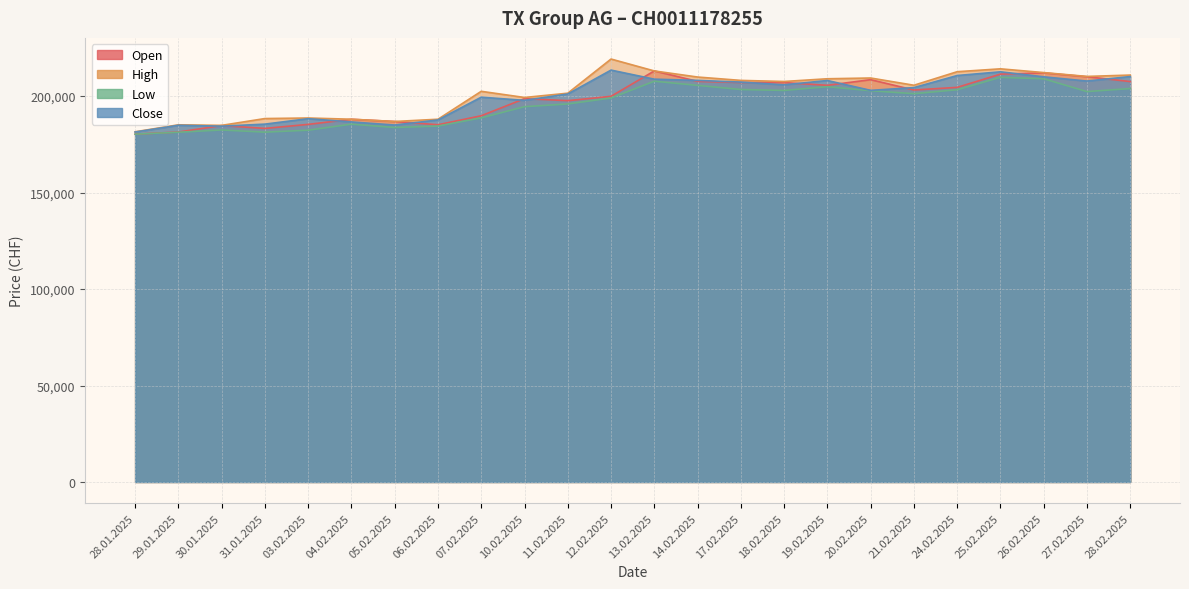

Does the chart display data point markers on the line(s)?

No